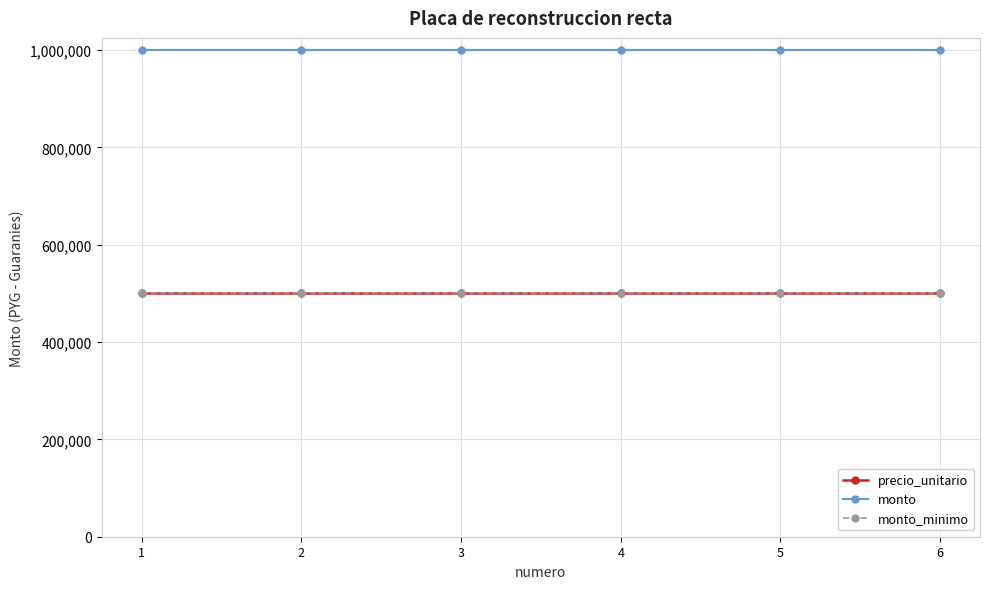

What is the sum of the monto values at 4 and 6?

2000000